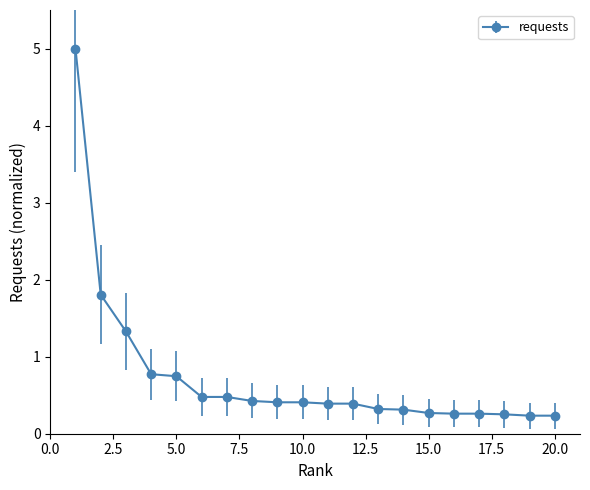

What is the difference between the maximum and minimum values?

4.8